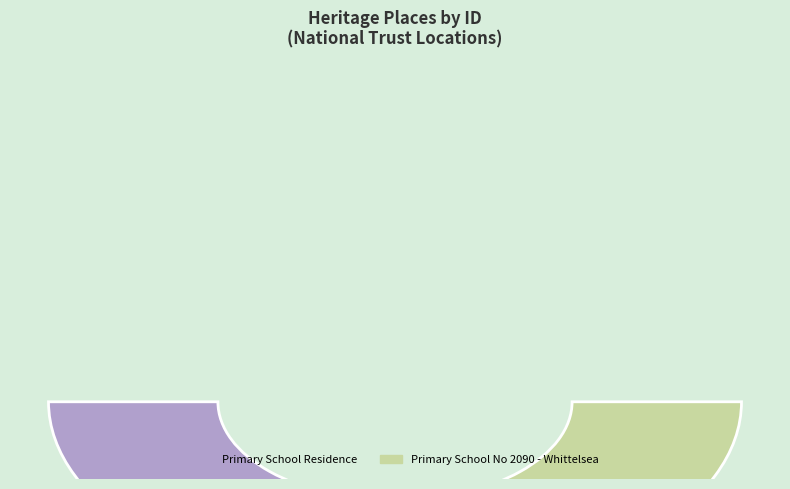

What percentage is the Primary School Residence slice, to the nearest percent?

50%